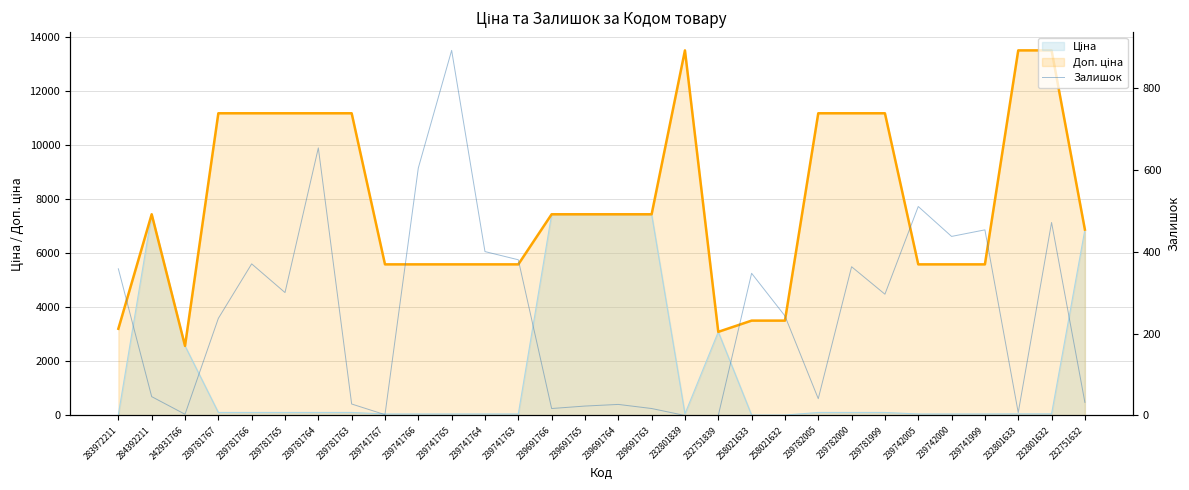

Which has a higher value, 232801632 or 232801633?

232801632